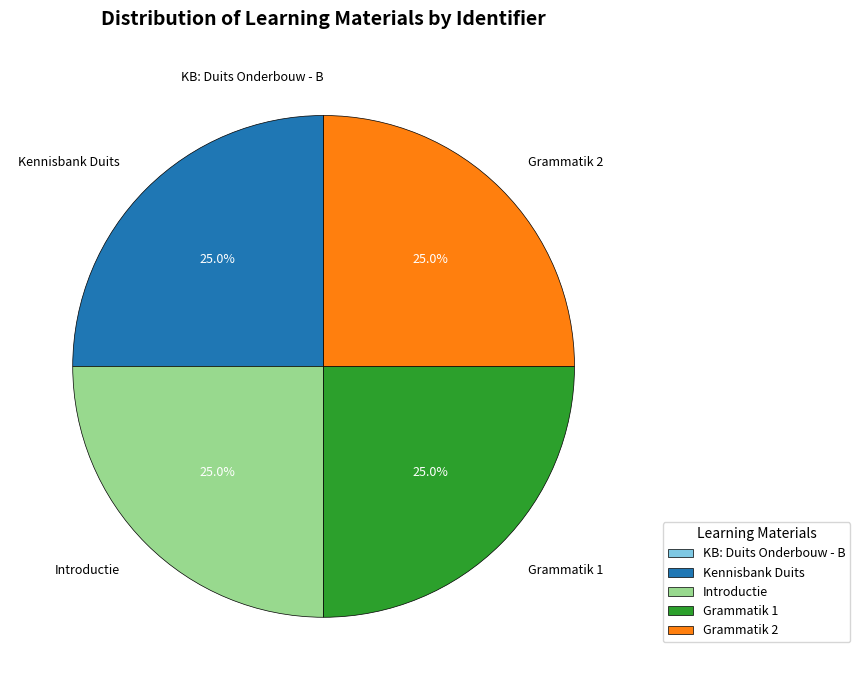

To the nearest percent, what is the difference between the largest and smallest slice percentages?

25%